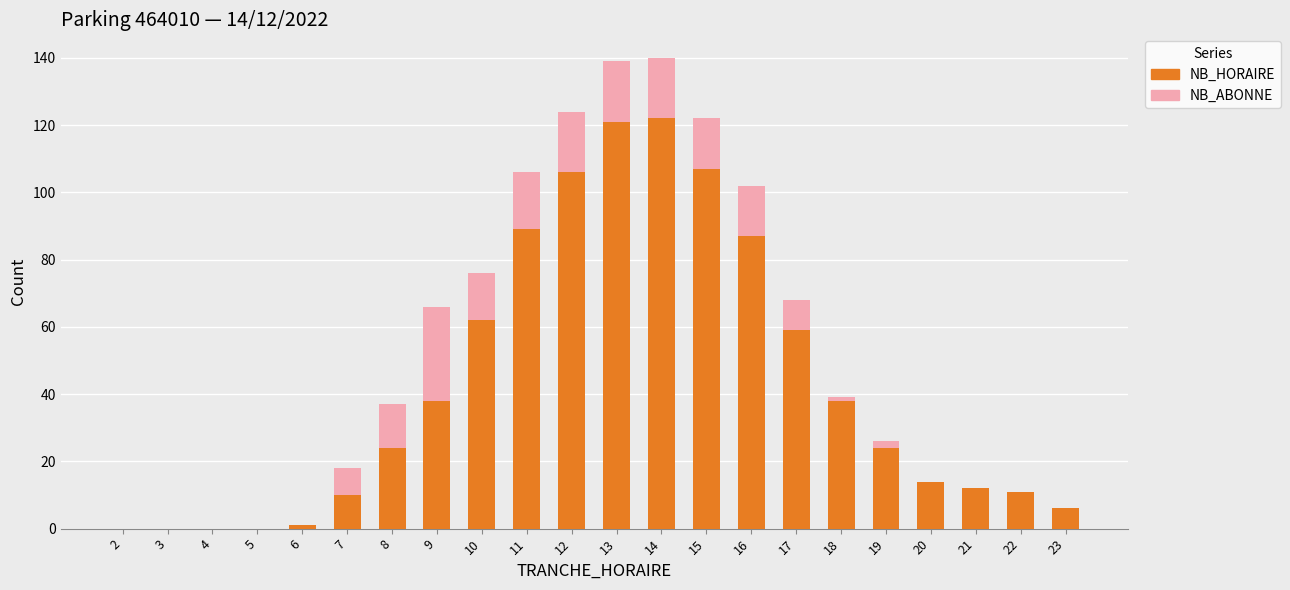

What is the maximum value for NB_HORAIRE?

122